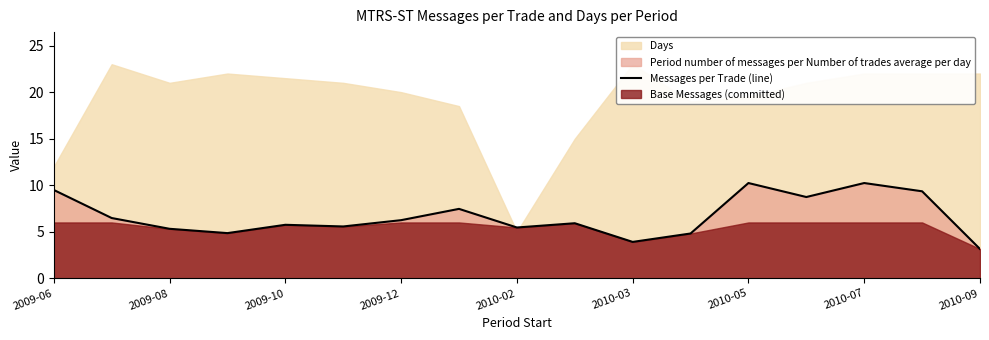

How many lines are shown in the chart?

1